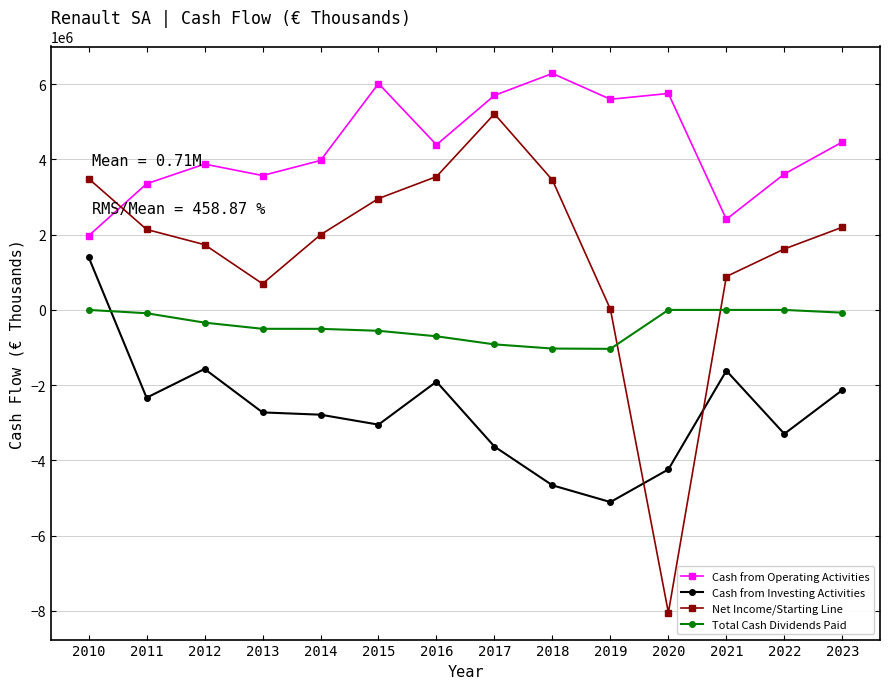

List the series in order of their overall mean, lowest first.

Cash from Investing Activities, Total Cash Dividends Paid, Net Income/Starting Line, Cash from Operating Activities